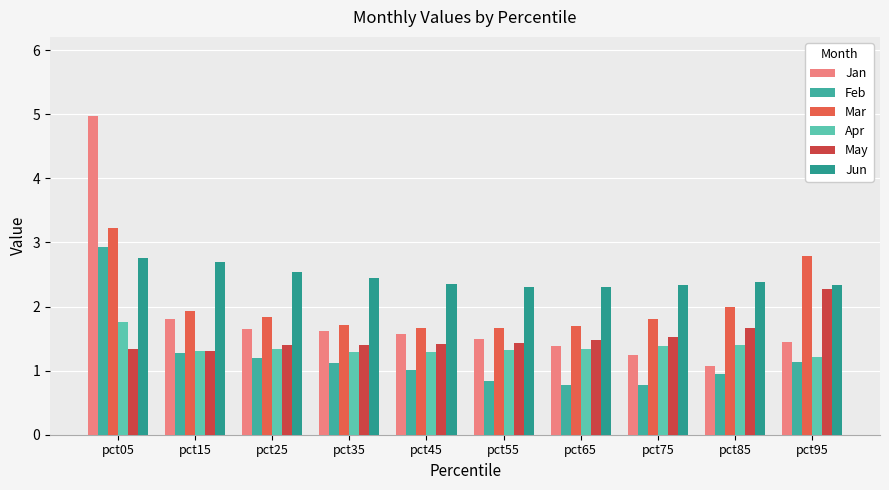

How many bars are there in total?

60